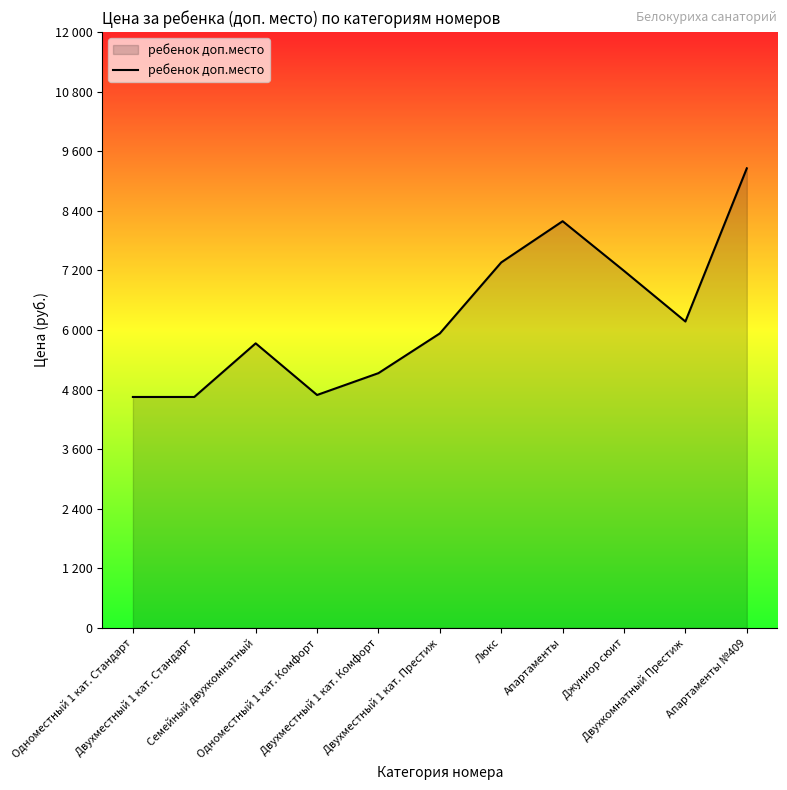

True or false: there are more than 2 points higher than both neighbors.

False